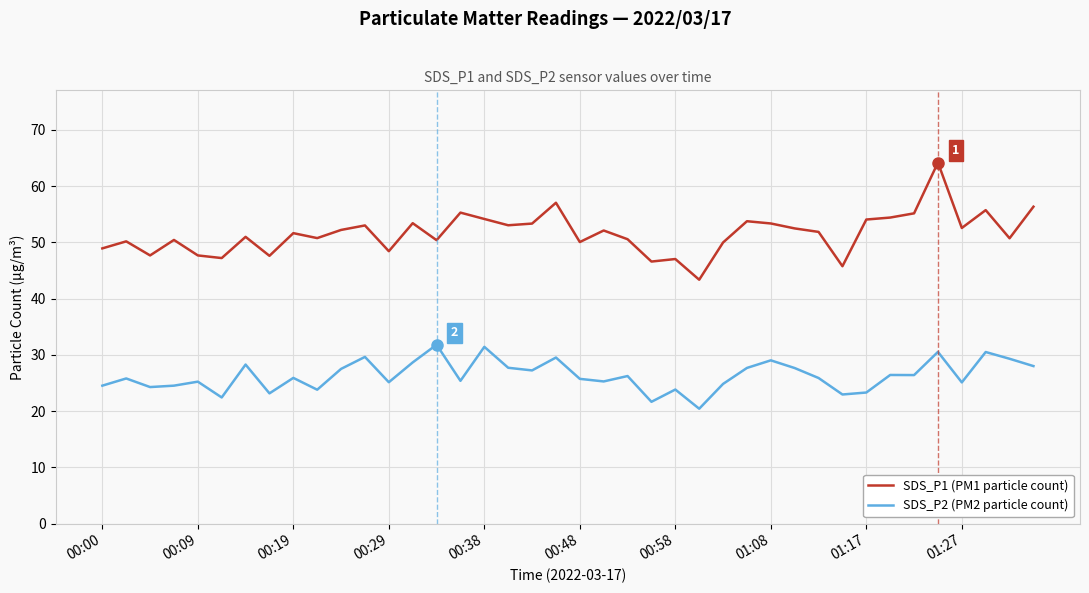

Is this an area chart (filled region under the line)?

No